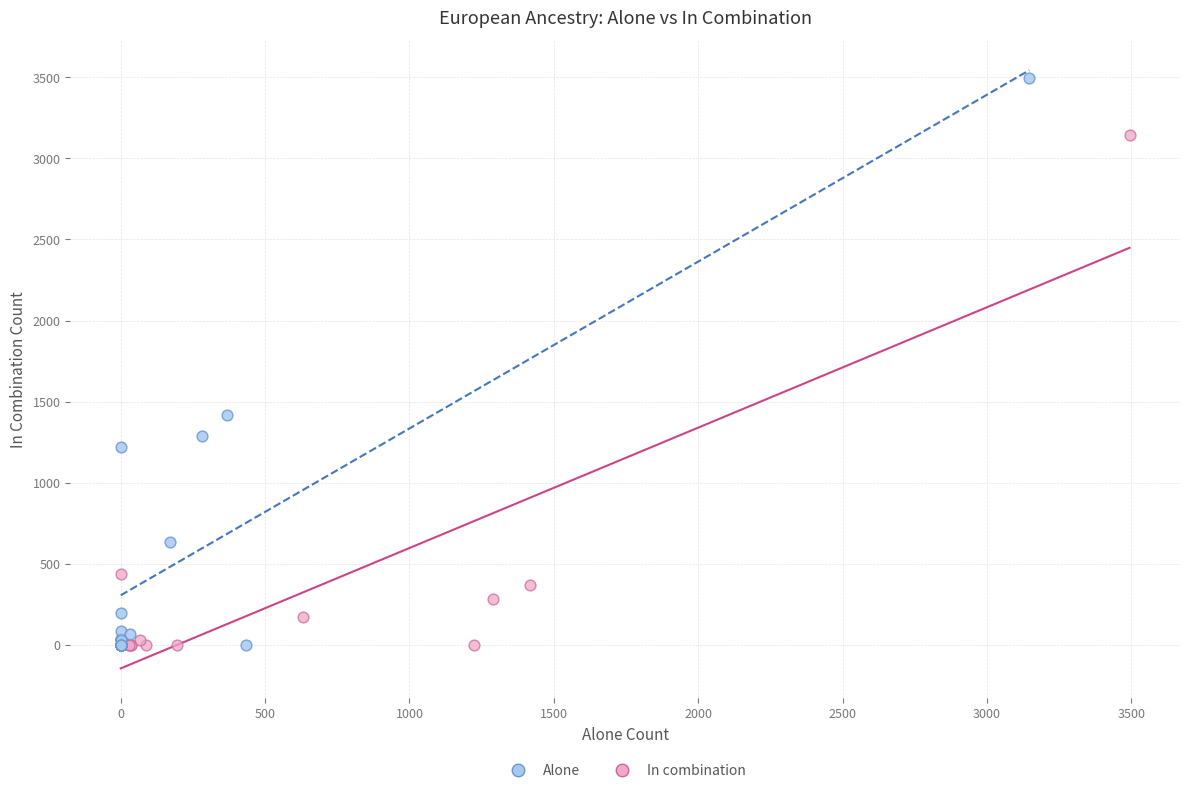

Which series has the widest spread of Y values?

Alone